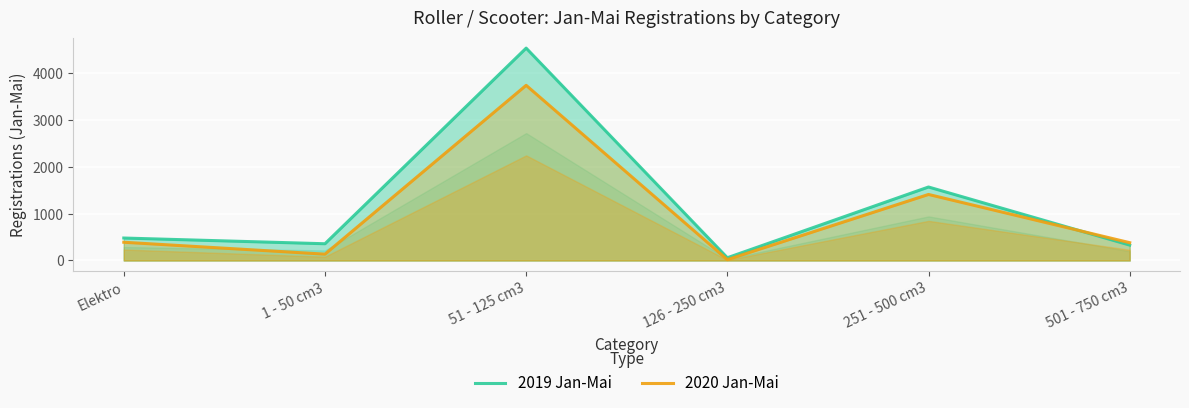

Rank the series by their maximum value, from highest to lowest.

2019 Jan-Mai, 2020 Jan-Mai